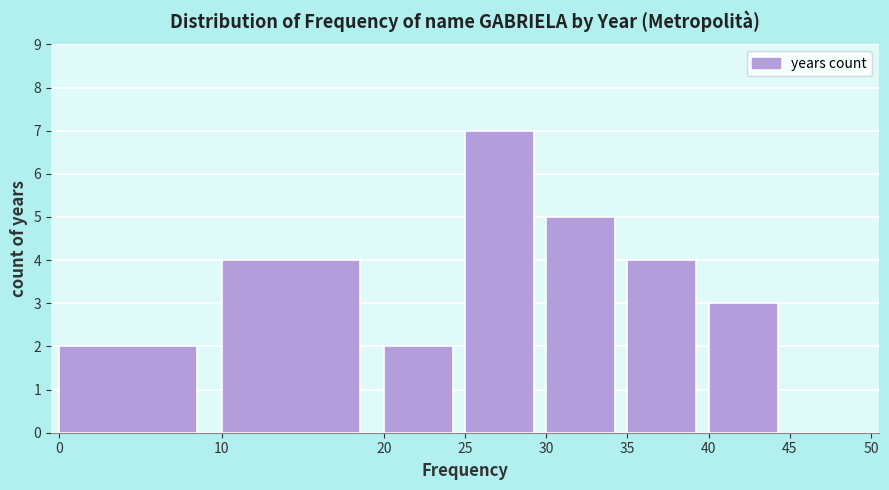

Reading left to right, list every bar in this chart as the range it spans on the x-axis followed by its height. The values are not printed on the chart, so give them approximately, as read against the axis.

0 to 10: 2
10 to 20: 4
20 to 25: 2
25 to 30: 7
30 to 35: 5
35 to 40: 4
40 to 45: 3
45 to 50: 0